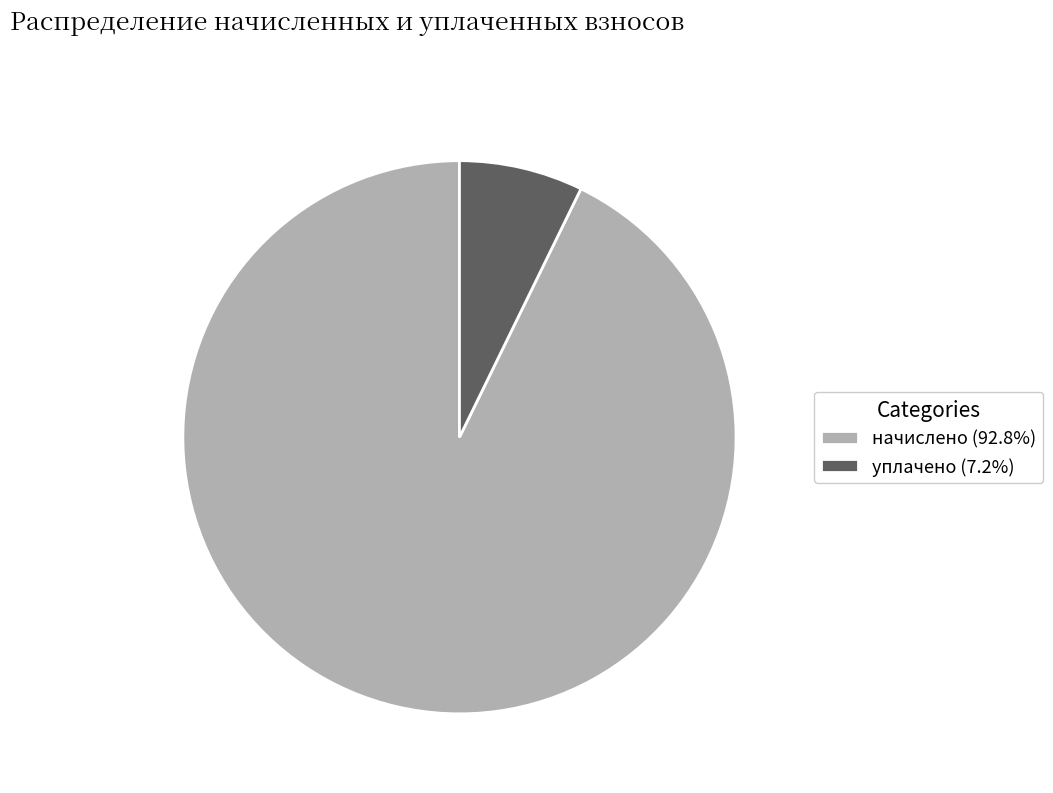

Does начислено (92.8%) account for over 50% of the chart?

Yes